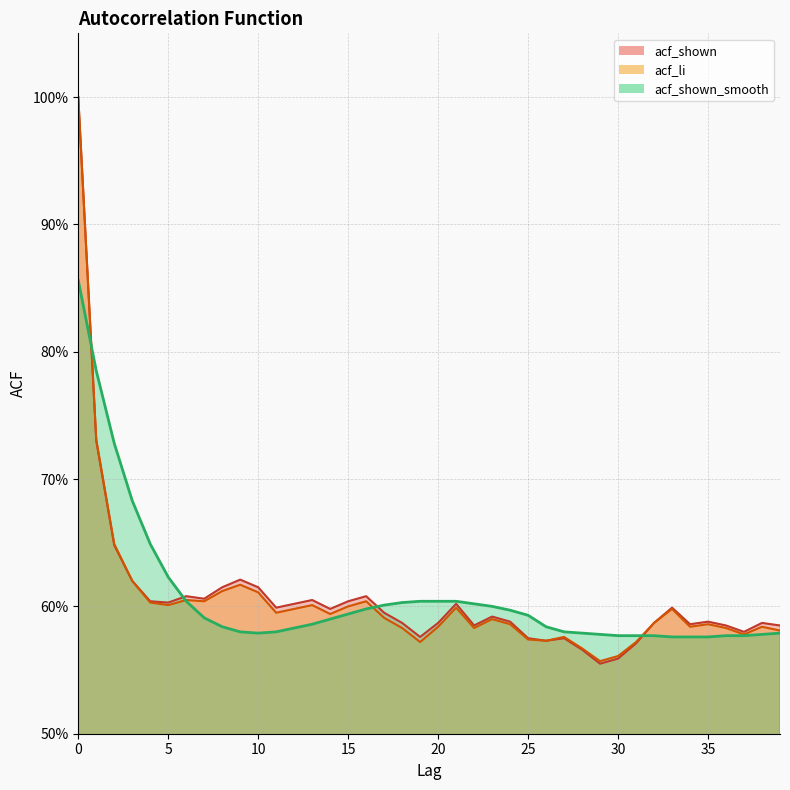

Between 25 and 9, which is larger?

9